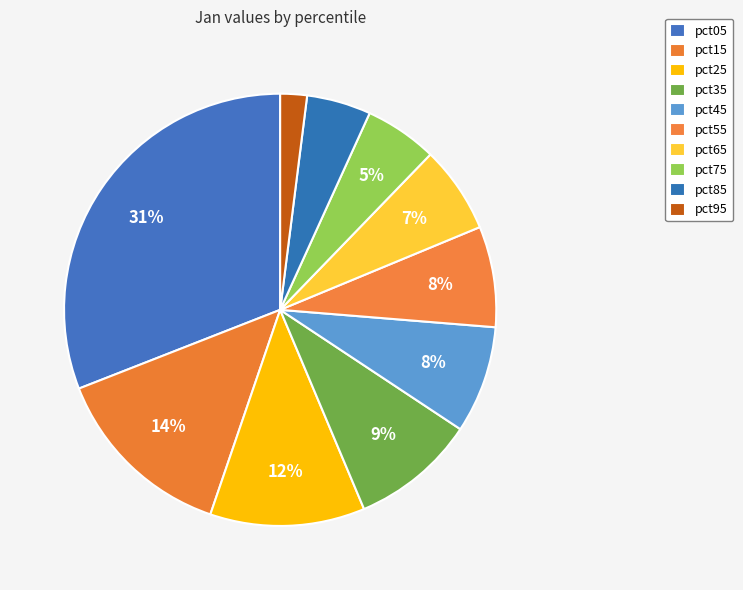

Is the sum of pct85 and pct15 greater than half?

No